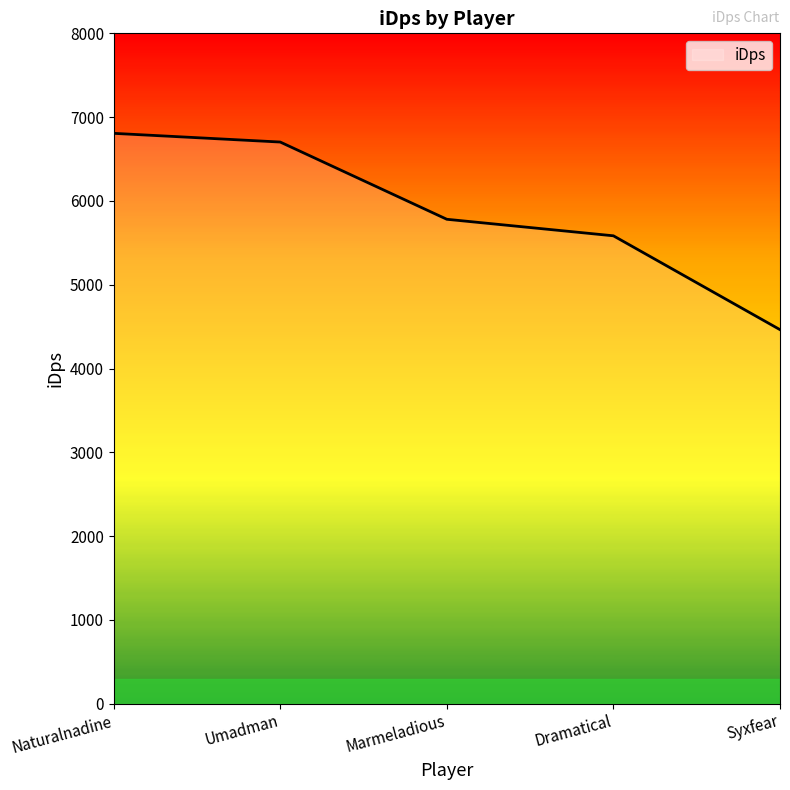

Reading left to right, extract all data points from this chart.

Naturalnadine=6806.5	Umadman=6702.7	Marmeladious=5781.0	Dramatical=5583.8	Syxfear=4463.7